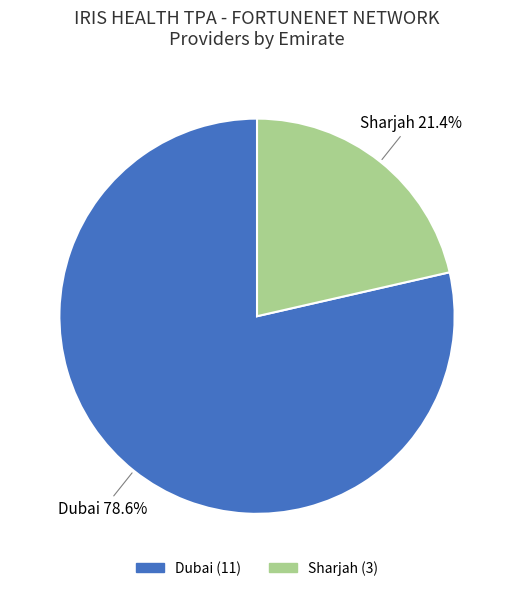

True or false: Sharjah accounts for 36% of the total.

False